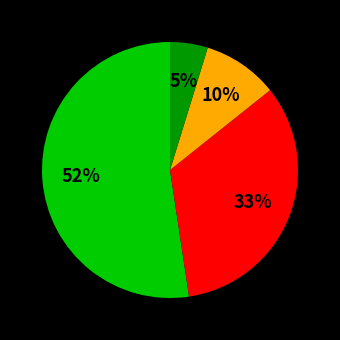

Is there a majority slice in this chart?

Yes